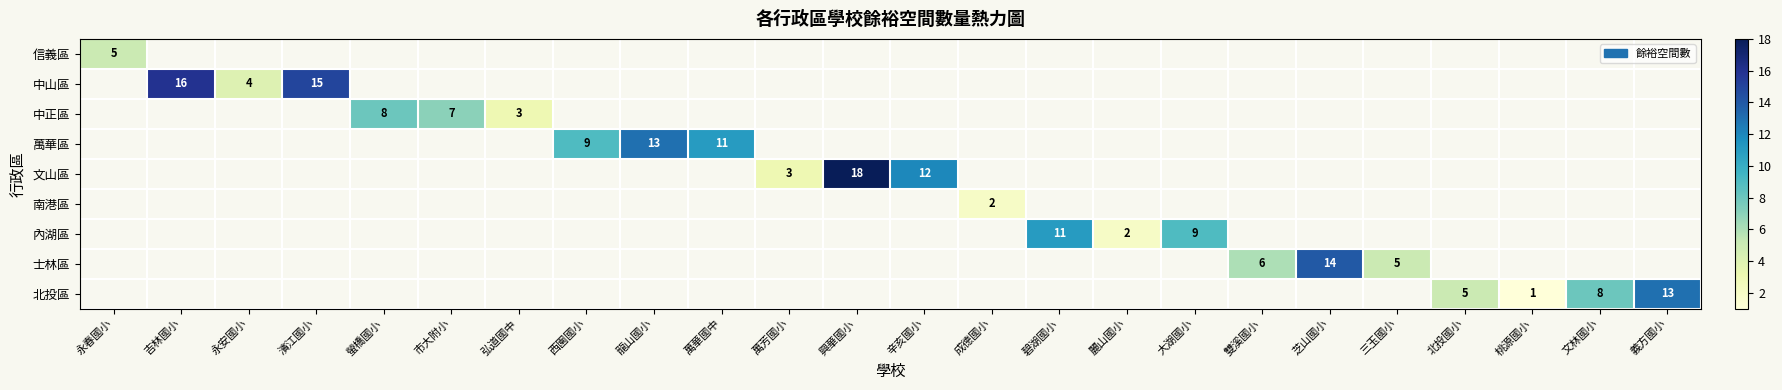

Which label corresponds to the smallest value in the chart?

桃源國小